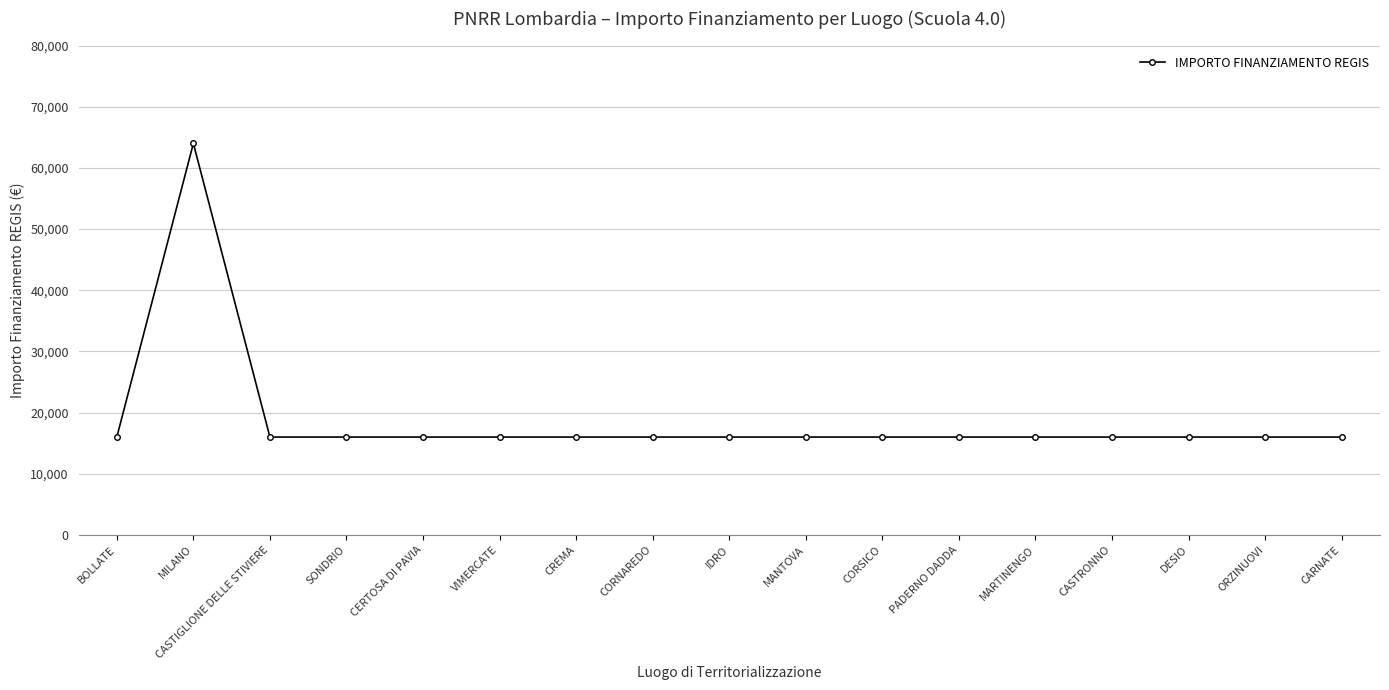

What is the difference between the maximum and minimum values?

48000